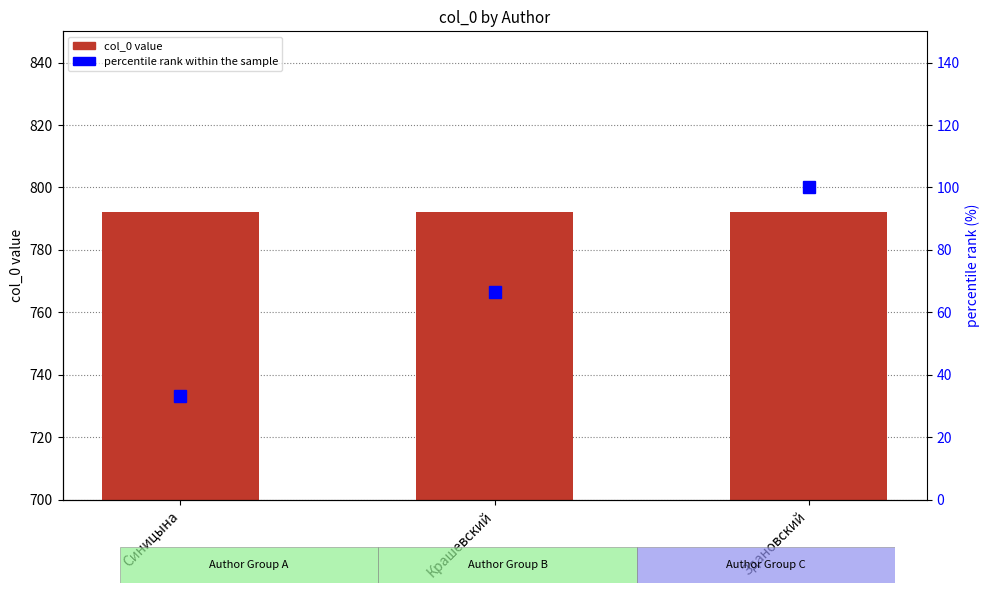

Reading left to right, transcribe all the data shown in this chart.

col_0: 792.0	792.0	792.0
percentile rank within the sample: 33.3	66.7	100.0